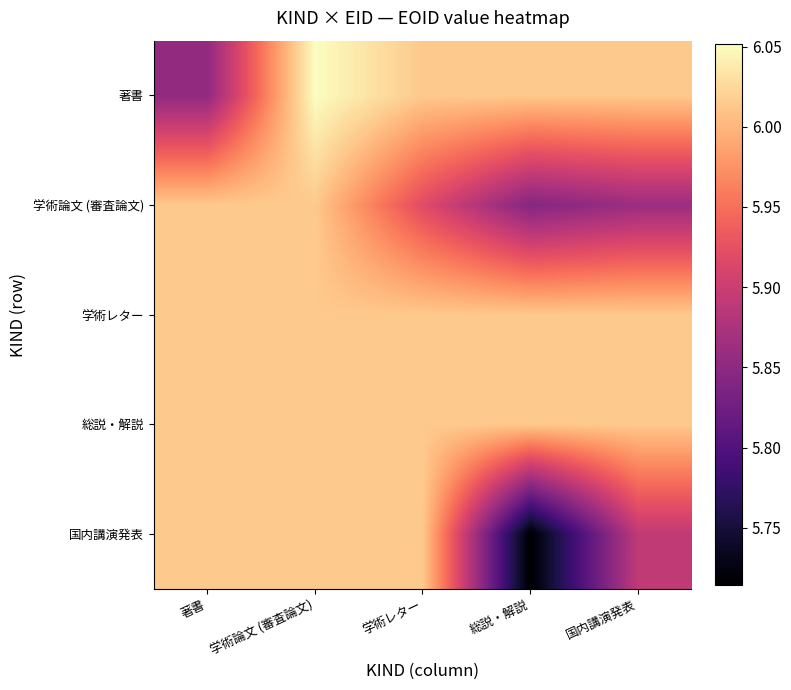

How many series are shown in this chart?

5